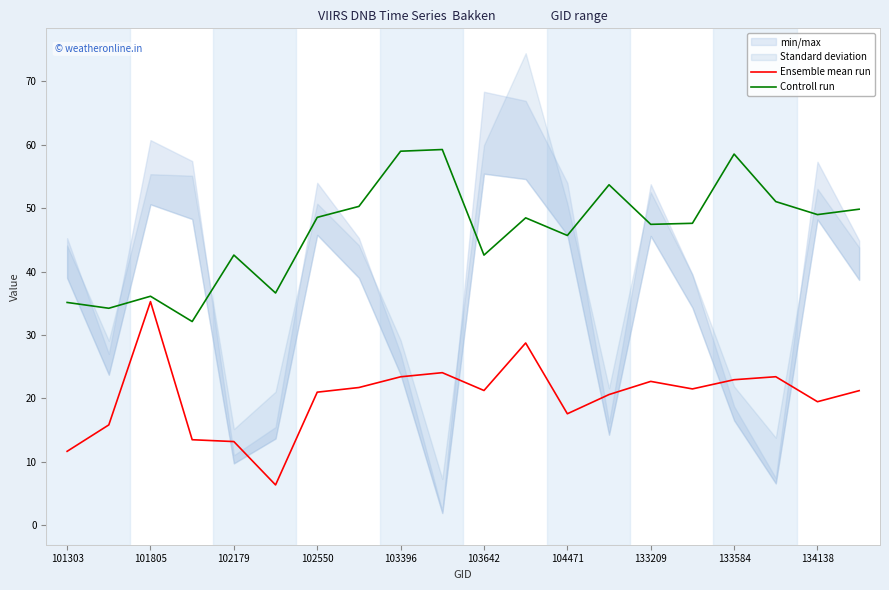

At which label does Ensemble mean run reach its peak?

101805